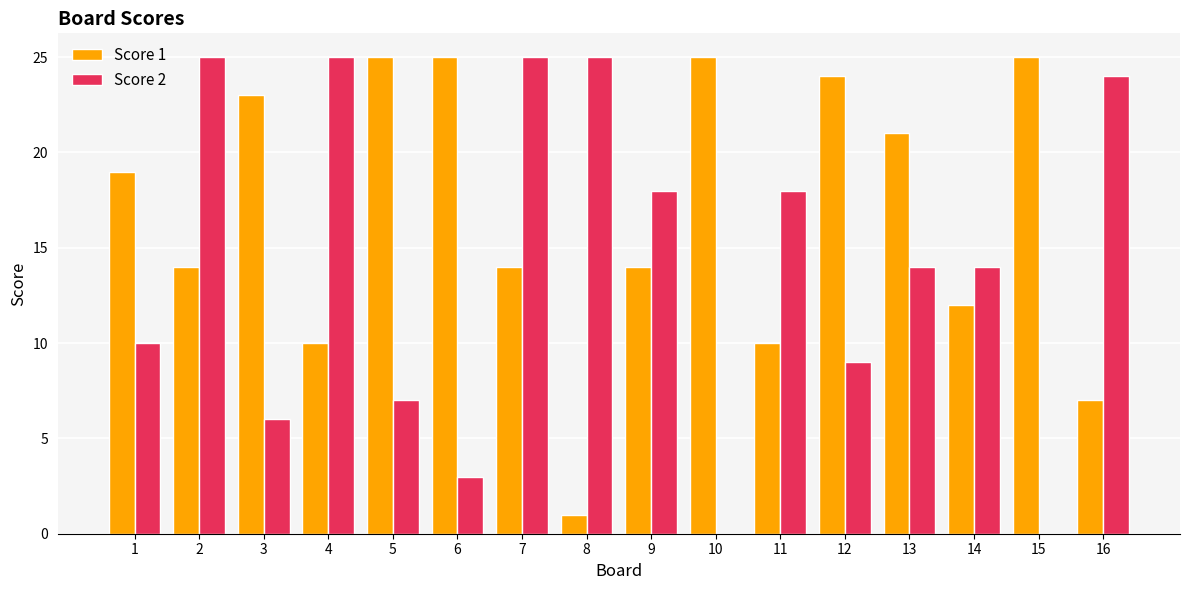

Which series changed the most between 1 and 14?

Score 1